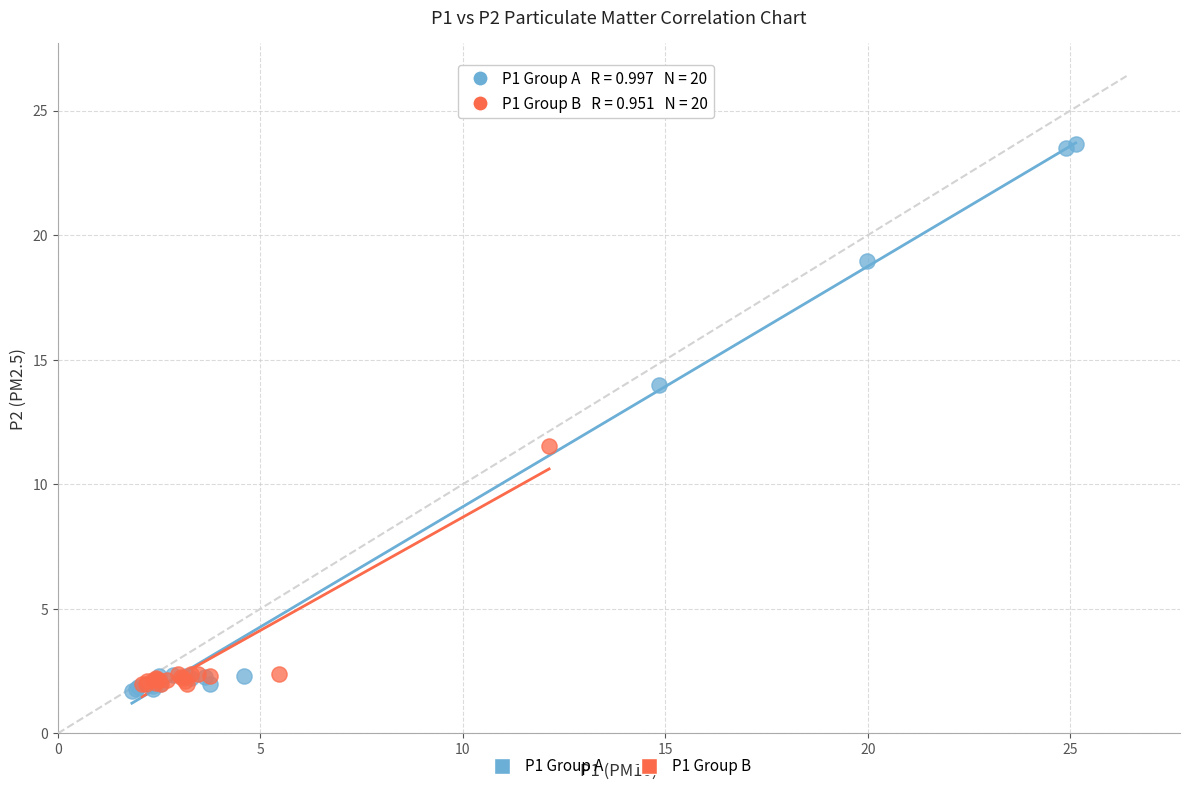

Which series has the largest Y range (max minus min)?

P1 Group A